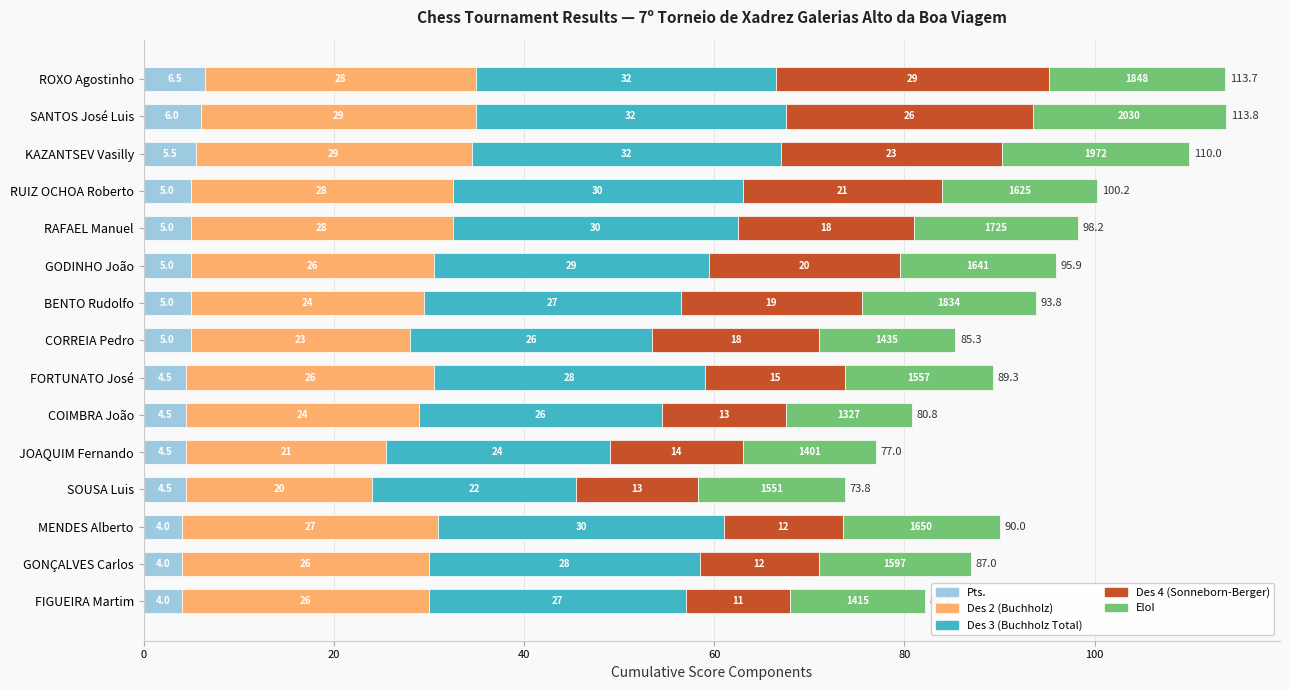

Reading left to right, transcribe all the data shown in this chart.

Pts.: 6.5	6.0	5.5	5.0	5.0	5.0	5.0	5.0	4.5	4.5	4.5	4.5	4.0	4.0	4.0
Des 2 (Buchholz): 28.5	29.0	29.0	27.5	27.5	25.5	24.5	23.0	26.0	24.5	21.0	19.5	27.0	26.0	26.0
Des 3 (Buchholz Total): 31.5	32.5	32.5	30.5	30.0	29.0	27.0	25.5	28.5	25.5	23.5	21.5	30.0	28.5	27.0
Des 4 (Sonneborn-Berger): 28.8	26.0	23.2	21.0	18.5	20.0	19.0	17.5	14.8	13.0	14.0	12.8	12.5	12.5	11.0
EloI: 18.5	20.3	19.7	16.2	17.2	16.4	18.3	14.3	15.6	13.3	14.0	15.5	16.5	16.0	14.2